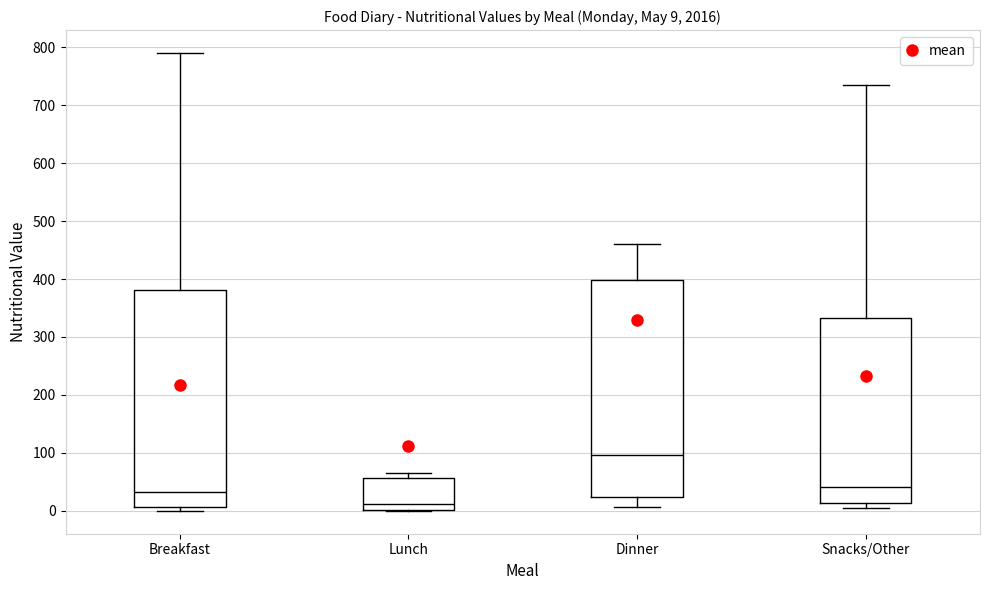

Which box has the lowest median line?

Lunch